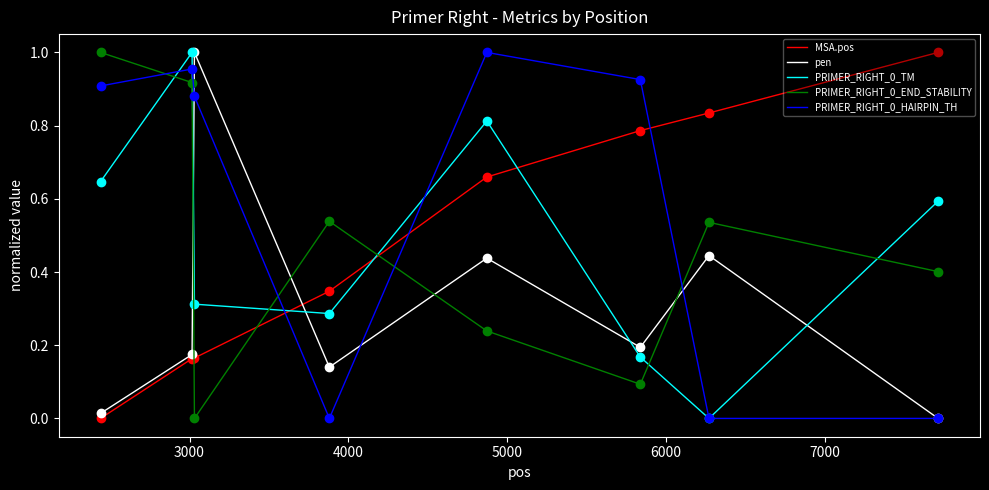

After their last crossing, which series has the higher values: PRIMER_RIGHT_0_HAIRPIN_TH or MSA.pos?

MSA.pos